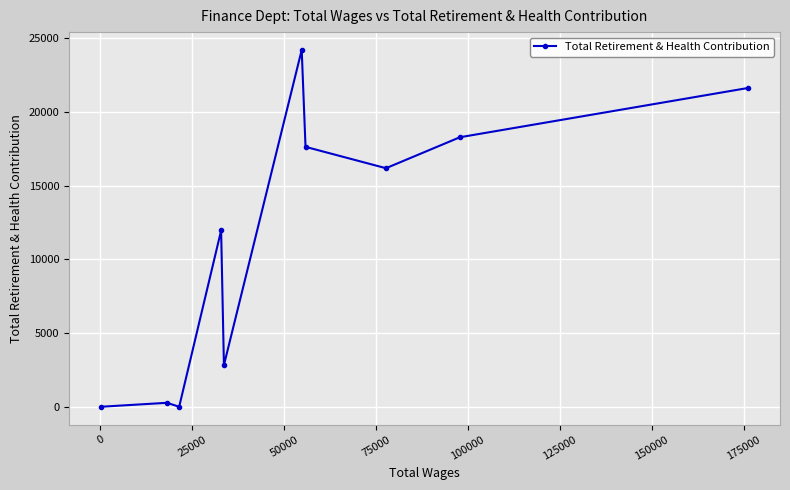

How many values are below 16185?

5